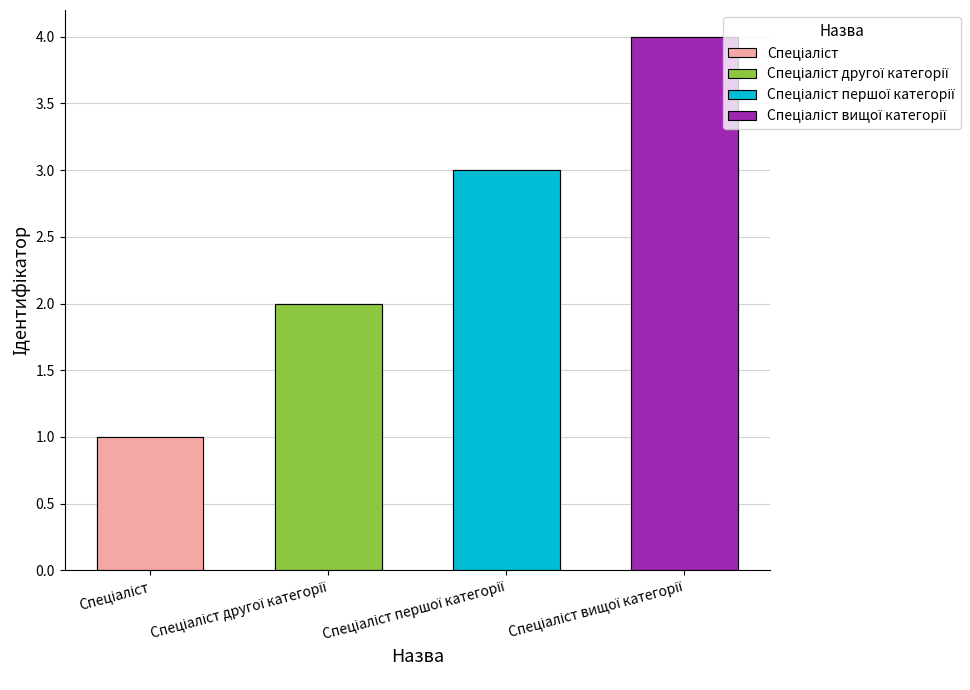

Reading left to right, extract all data points from this chart.

Спеціаліст=1	Спеціаліст другої категорії=2	Спеціаліст першої категорії=3	Спеціаліст вищої категорії=4